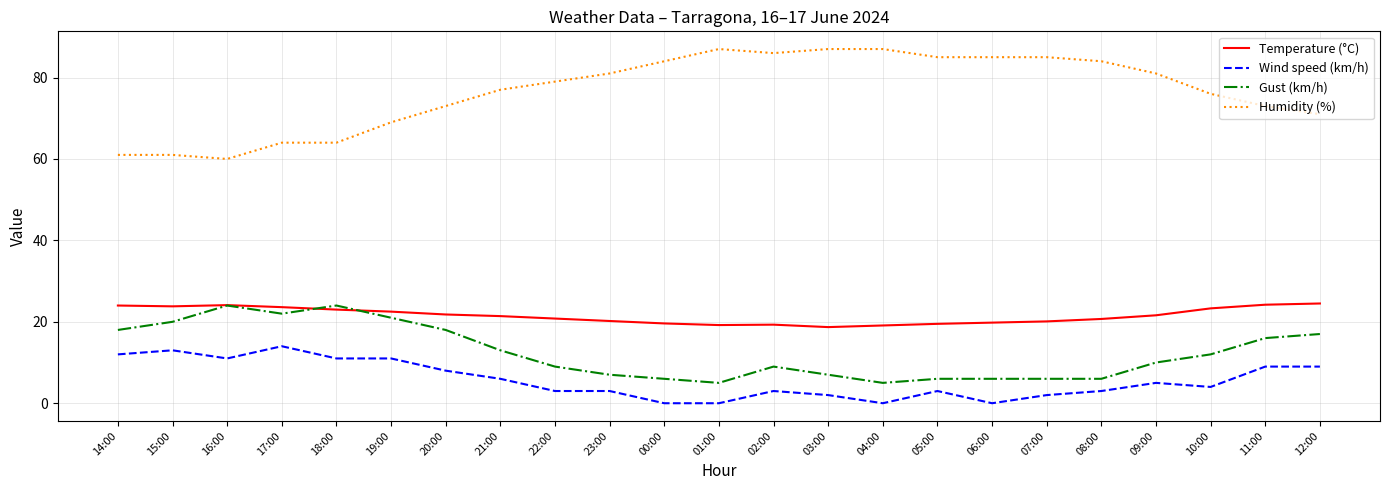

What is the difference between the highest and lowest values at 01:00?

87.0